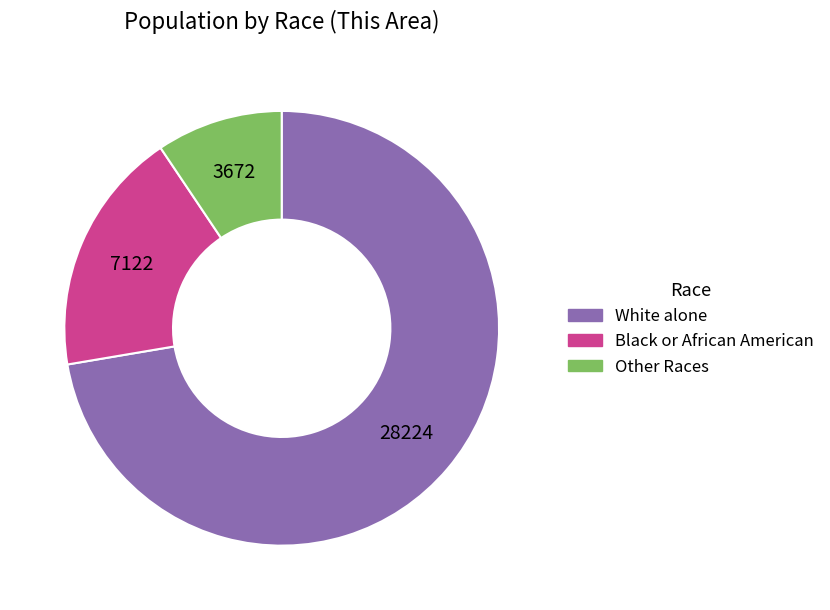

Is it true that Other Races is 17% of the pie?

False